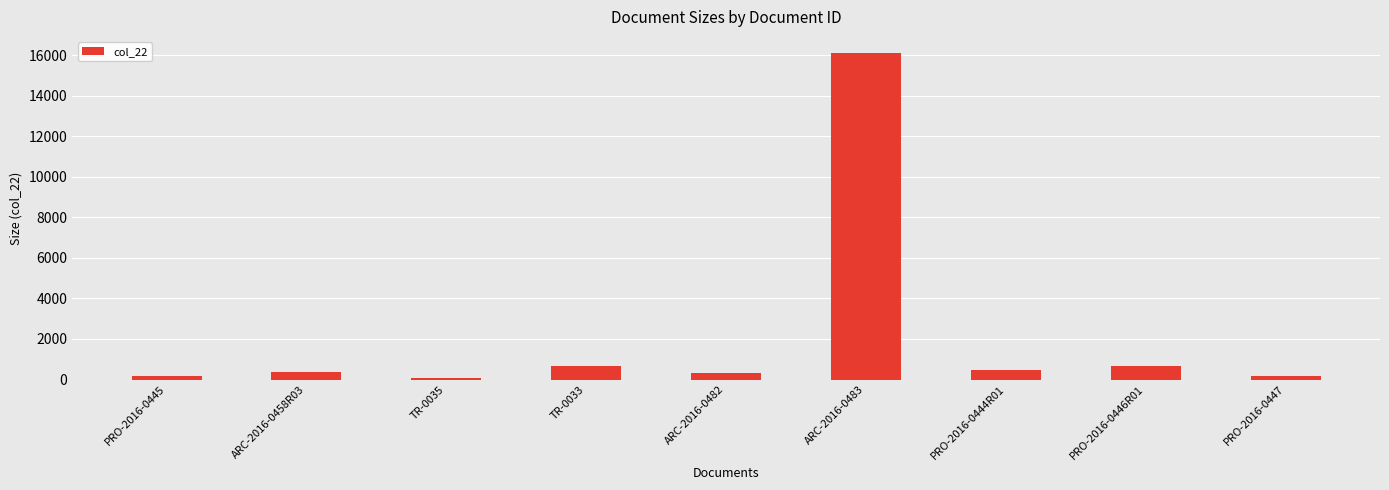

Is it true that the value at TR-0033 is 672?

True